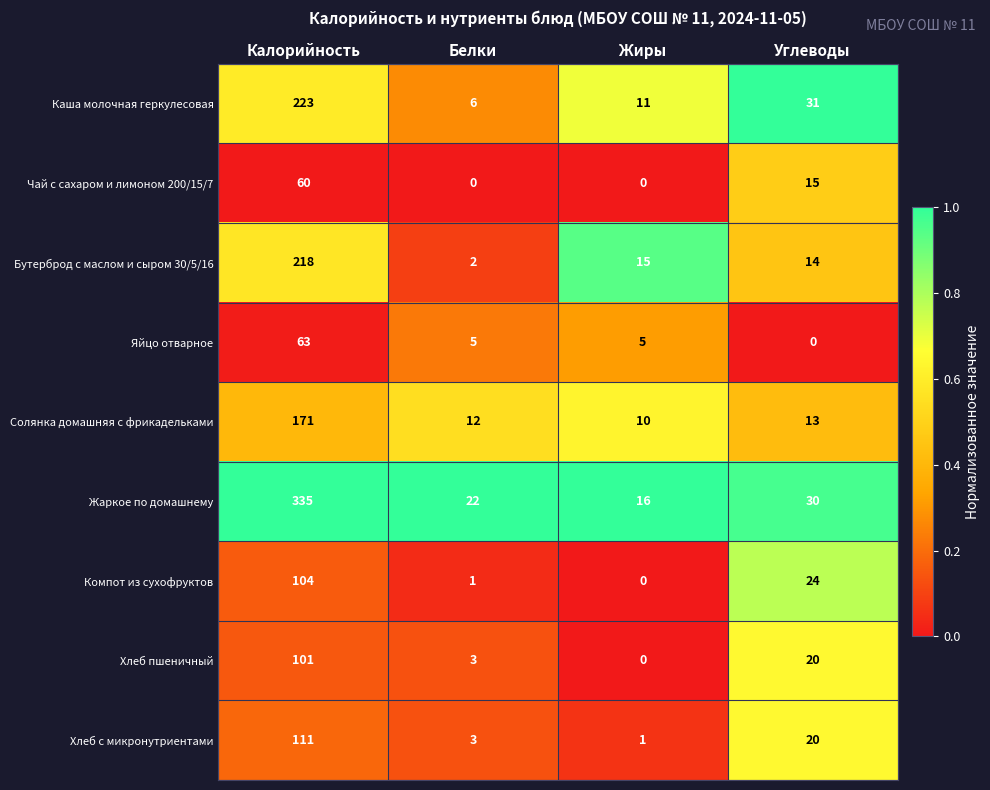

At which label is Чай с сахаром и лимоном 200/15/7 closest to 30?

Углеводы